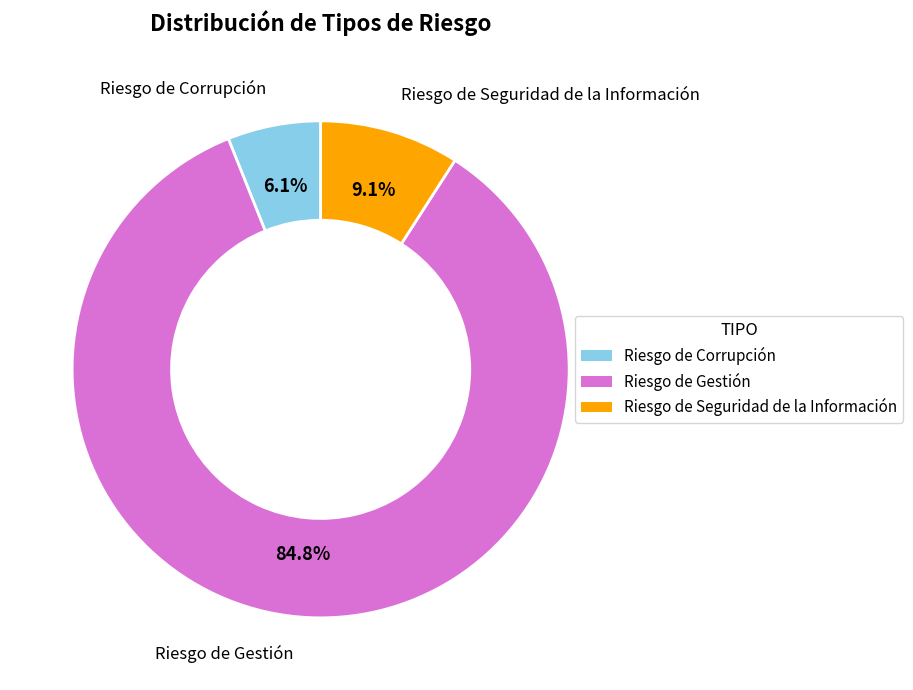

How many segments does this pie chart have?

3